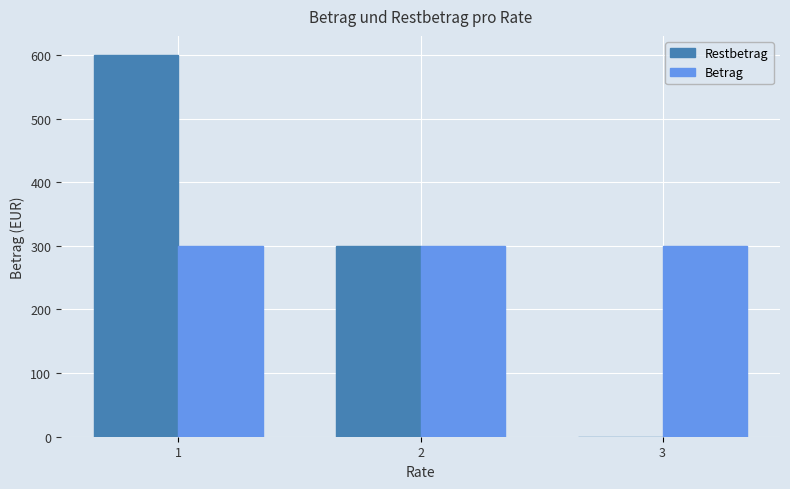

Does the chart contain stacked bars?

No